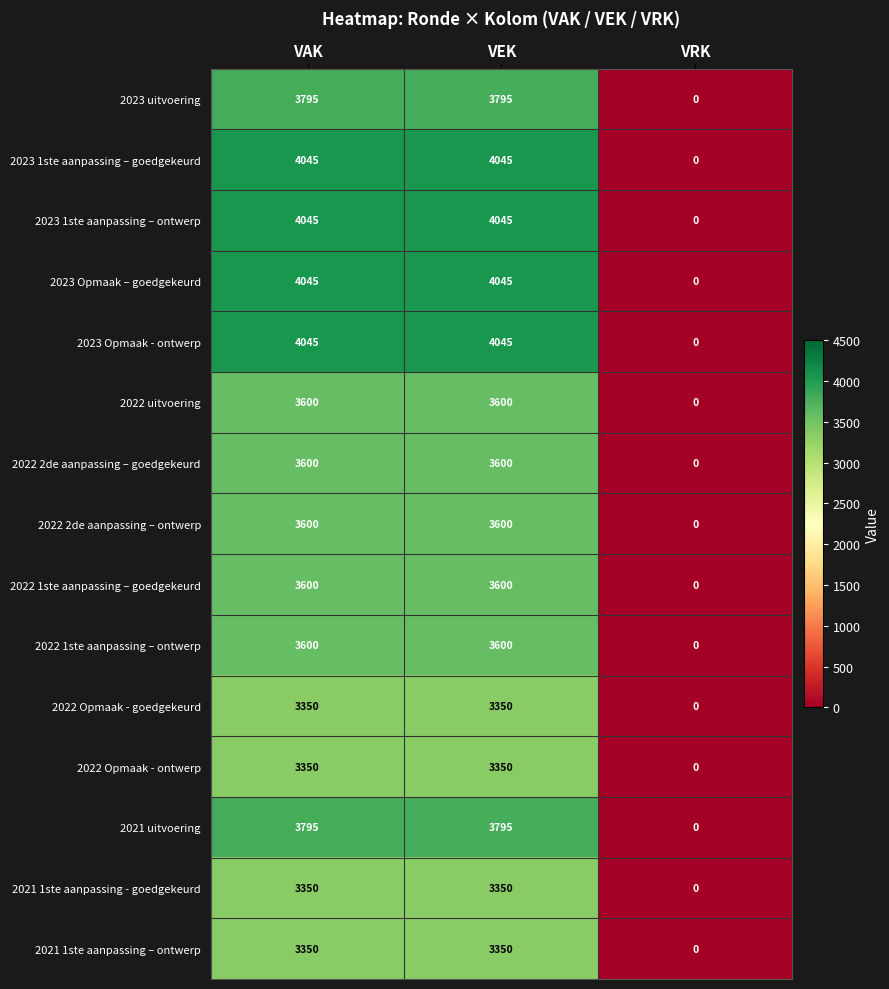

The 2021 1ste aanpassing – ontwerp series shows 0 at VRK. True or false?

True